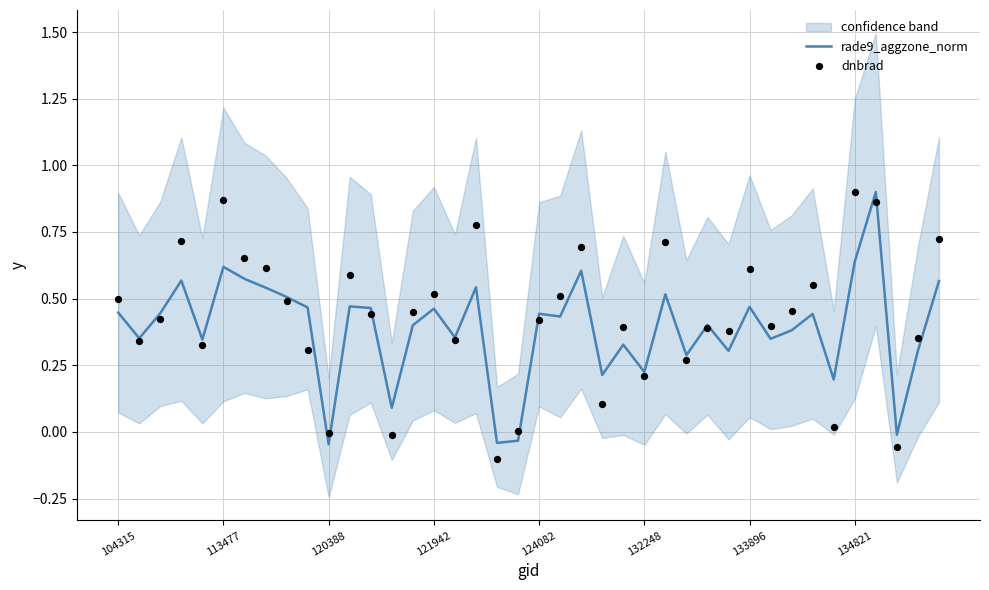

What are all the series names shown in the legend?

rade9_aggzone_norm, dnbrad